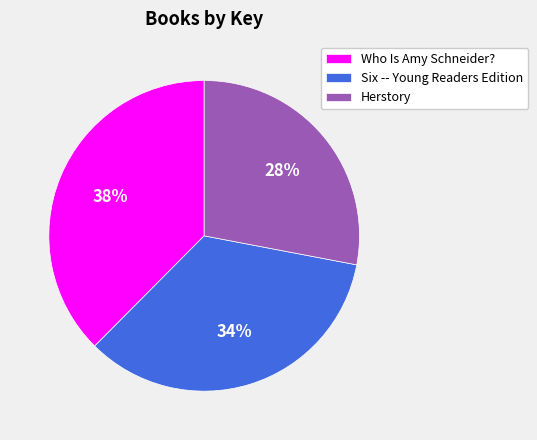

Between Herstory and Six -- Young Readers Edition, which is larger?

Six -- Young Readers Edition